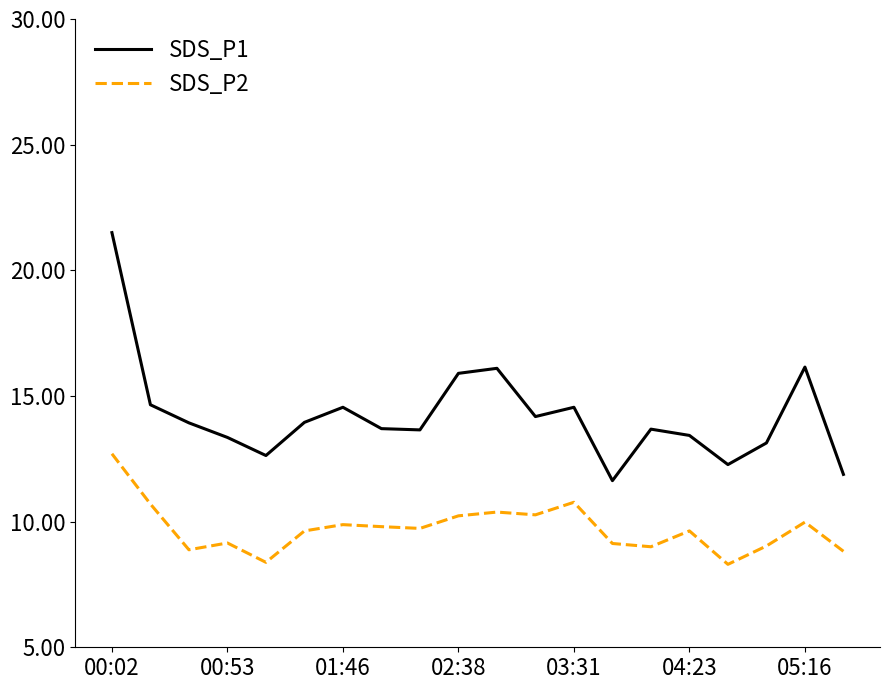

List the series in order of their peak value, lowest first.

SDS_P2, SDS_P1